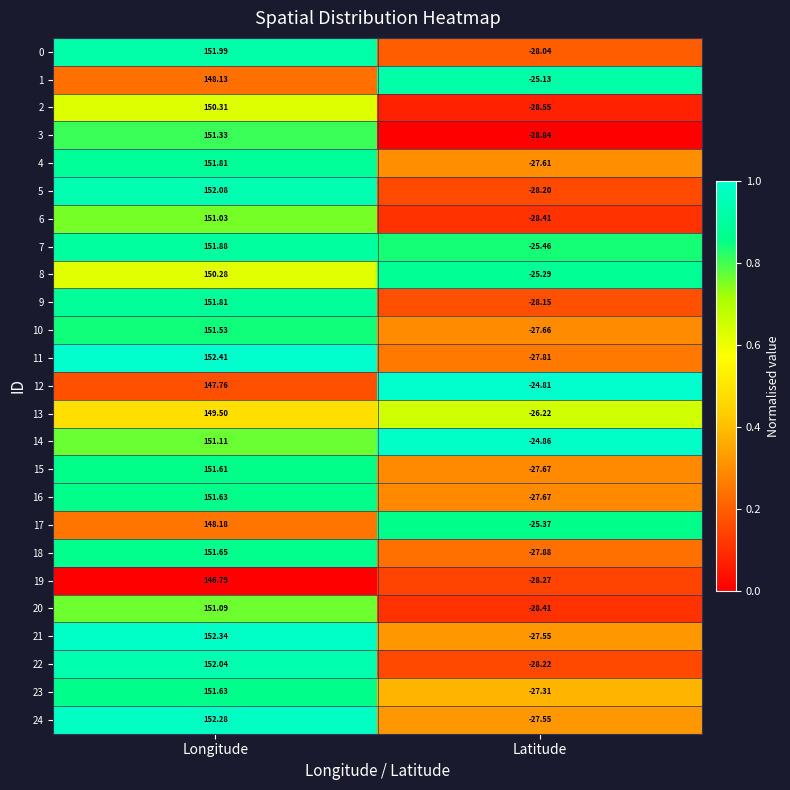

At which label does 16 reach its minimum?

Latitude